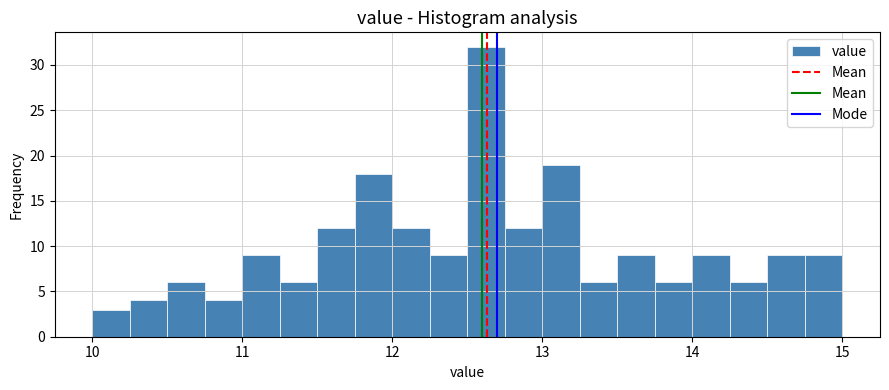

Around what value on the x-axis is the tallest bar? Give the approximate position of its centre, as read against the axis.

12.6